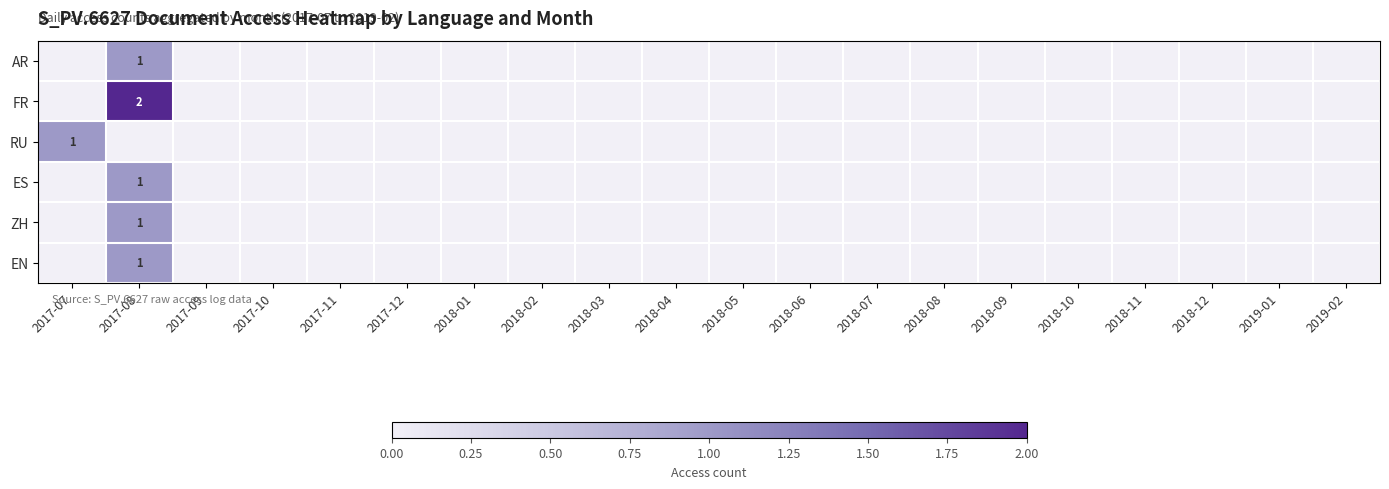

True or false: AR has a value of 1 at 2017-08.

True